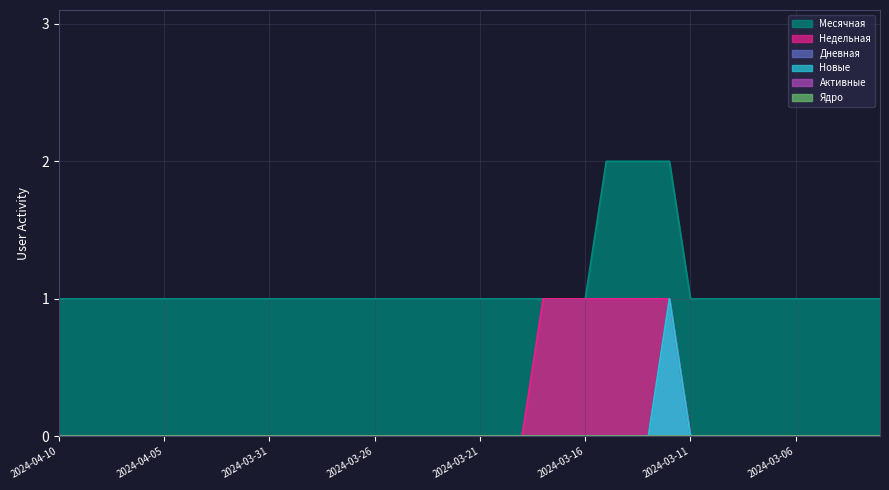

True or false: Недельная and Новые cross at least once.

False